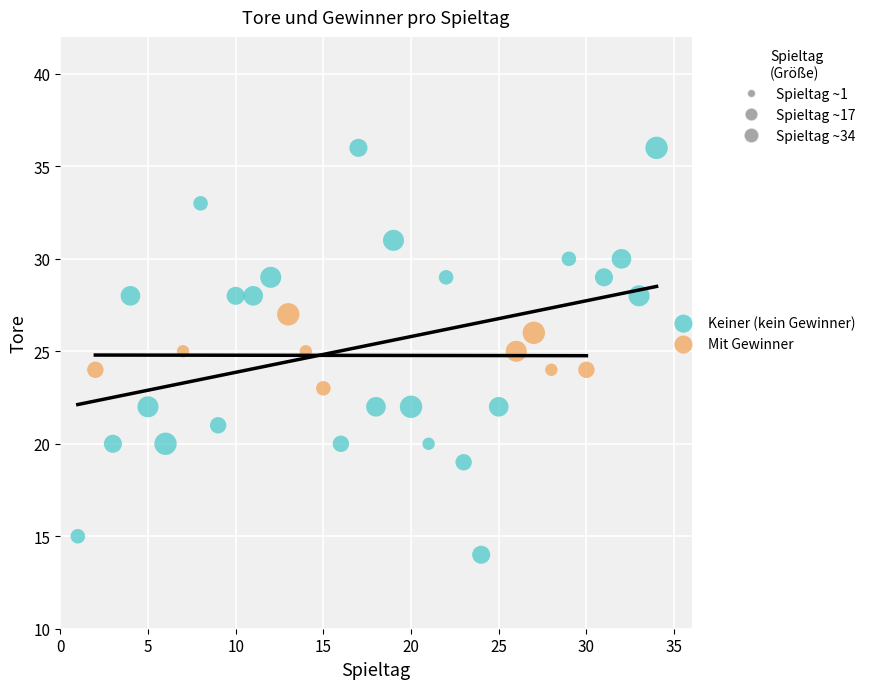

Which series reaches the minimum Y coordinate?

Keiner (kein Gewinner)